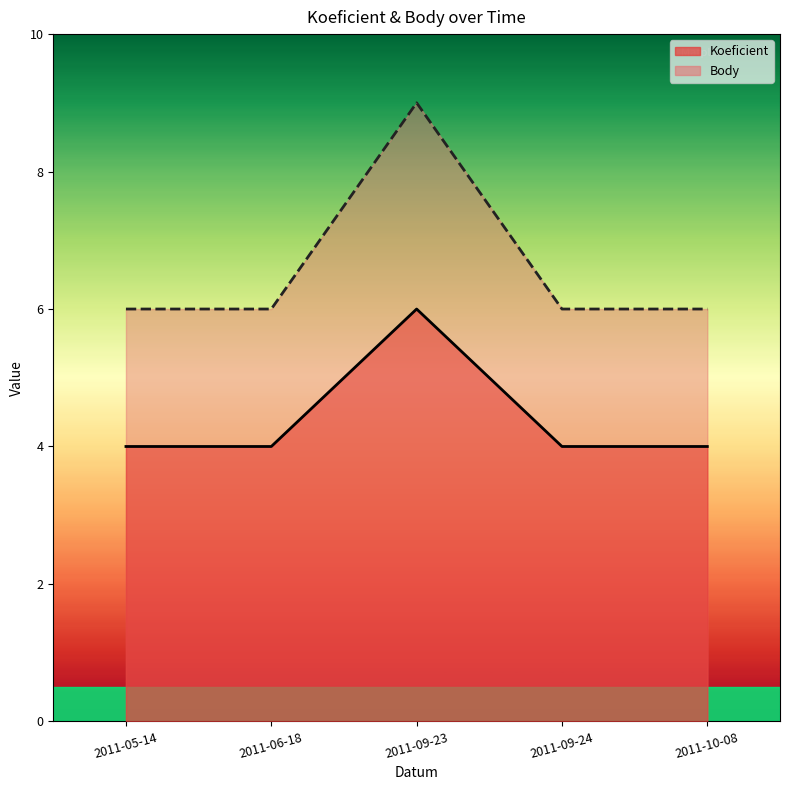

What are all the series names shown in the legend?

Koeficient, Body